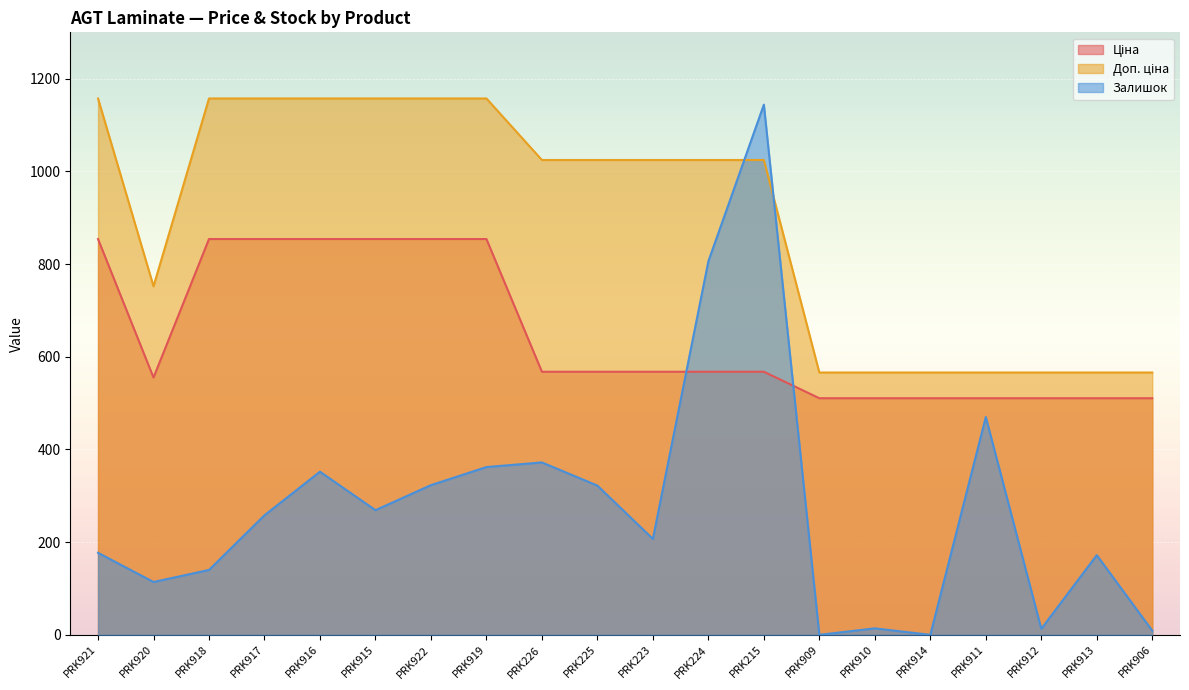

Is it true that Залишок equals 334.1 at PRK224?

False